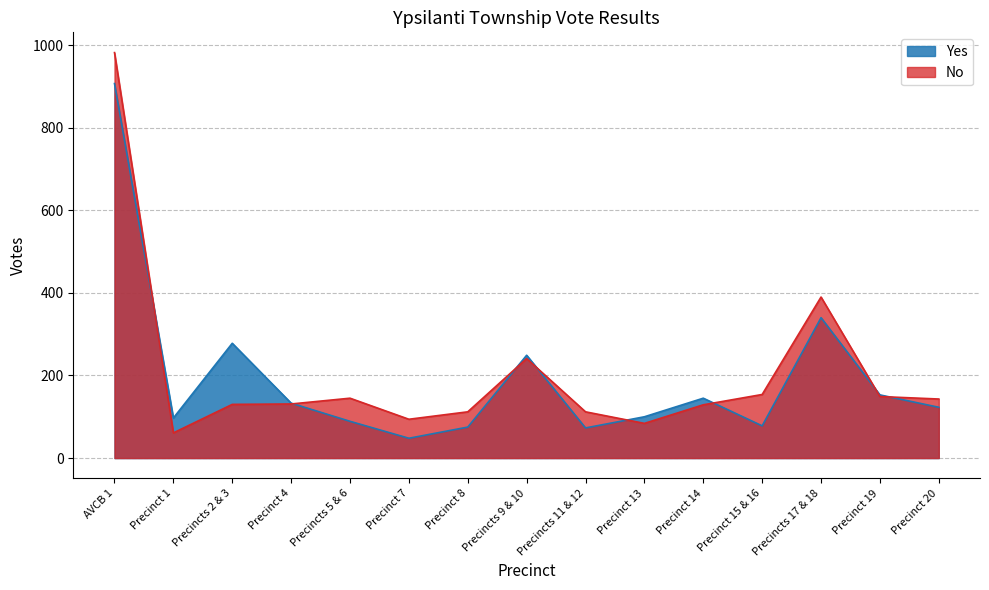

Which series ends up on top after the final intersection of Yes and No?

No